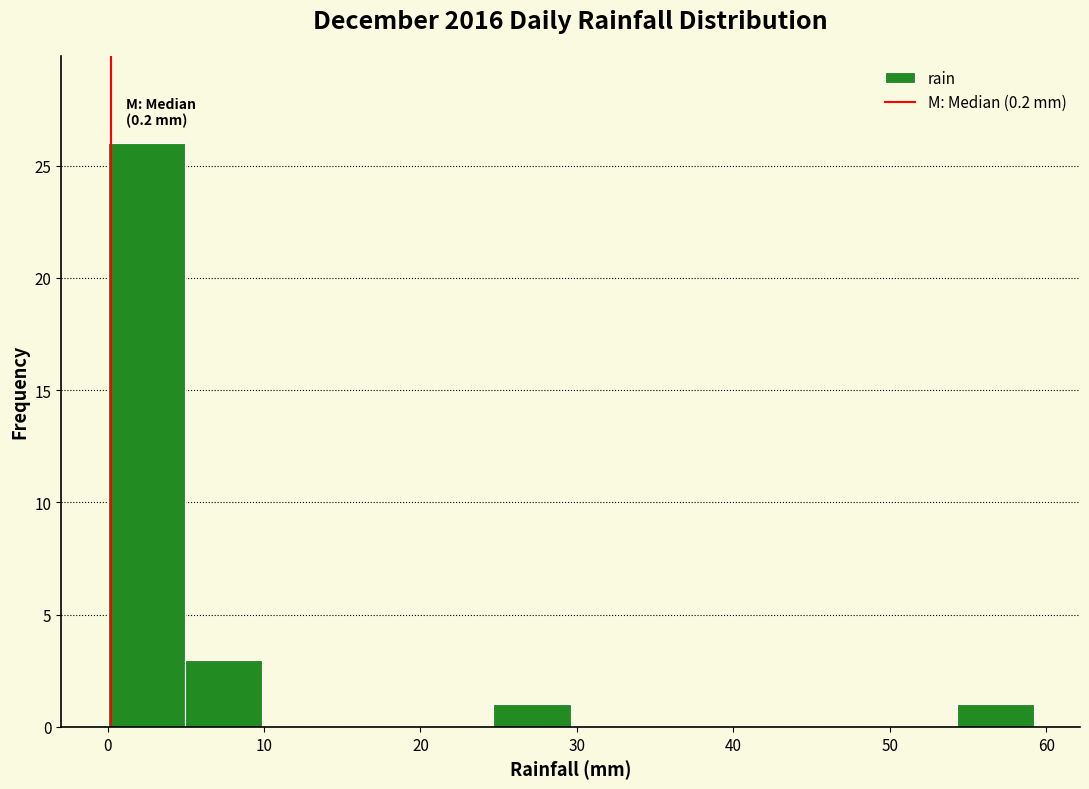

Over which range of the x-axis is the bar tallest?

0 to 5